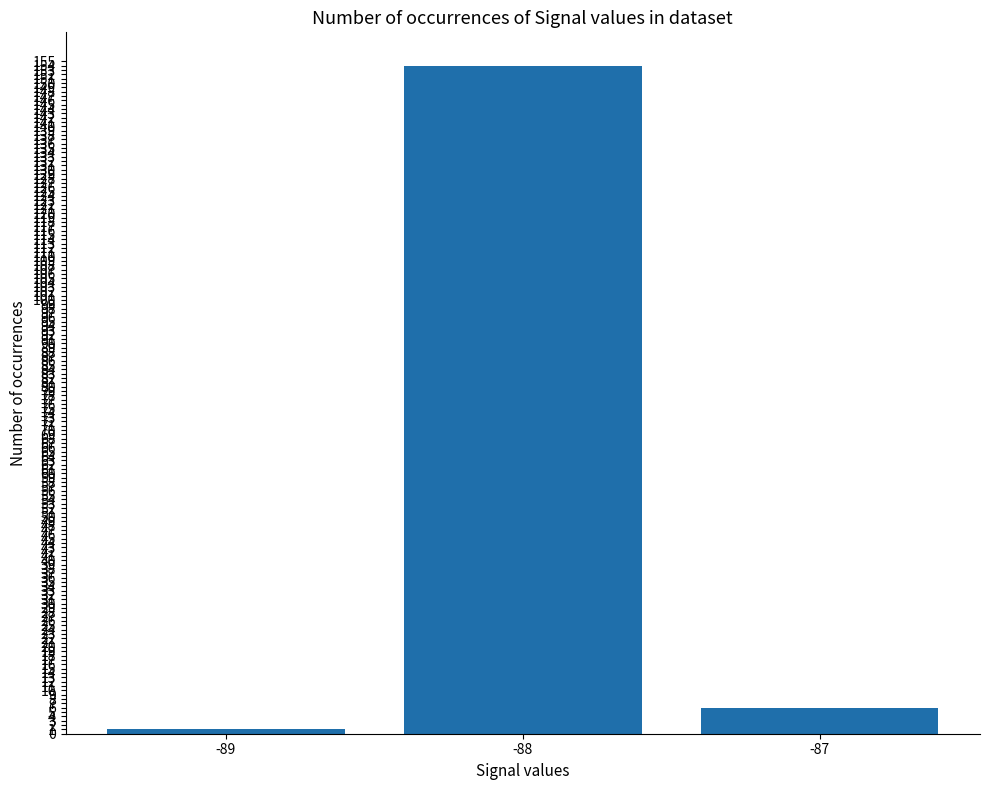

At which label does the data first exceed 6?

-88